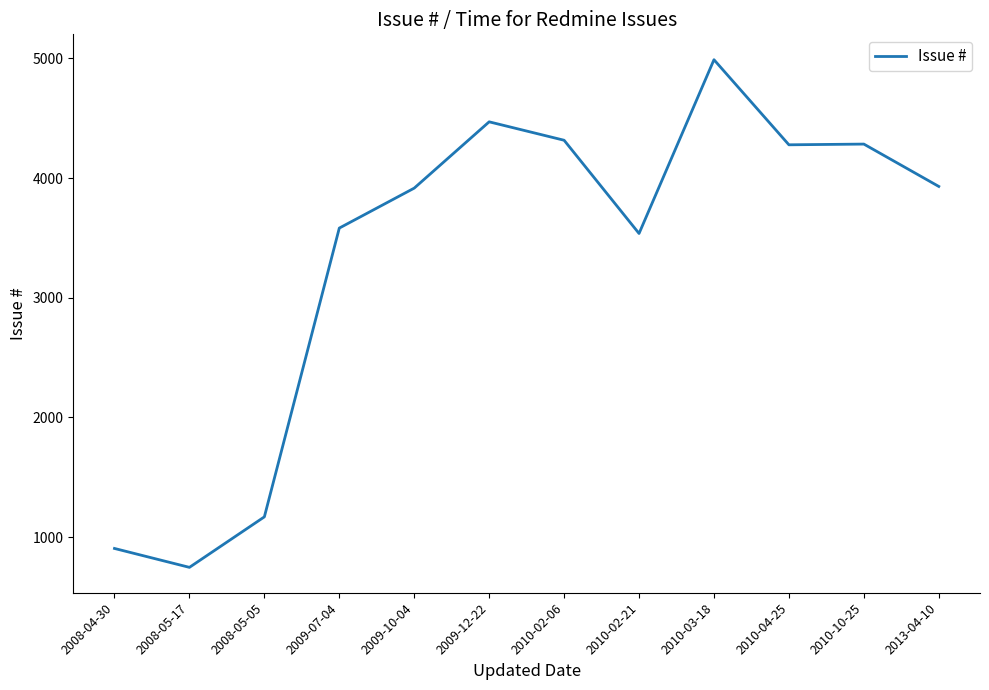

What is the sum of all values?

40123